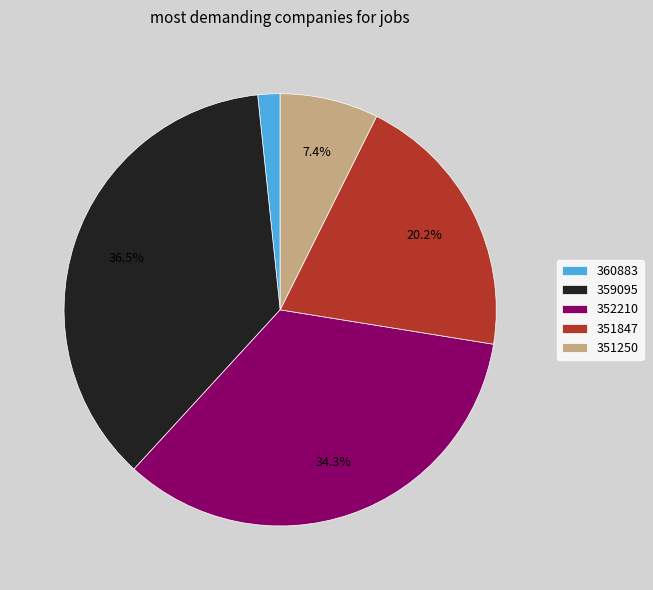

How much of the chart is everything except 351847?

79.8%